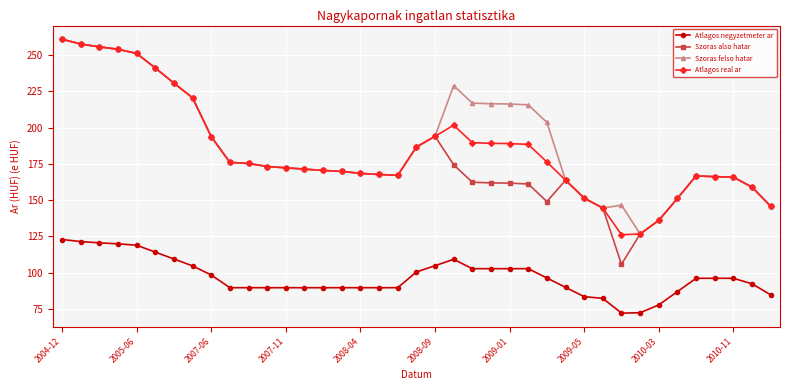

How many lines are shown in the chart?

4